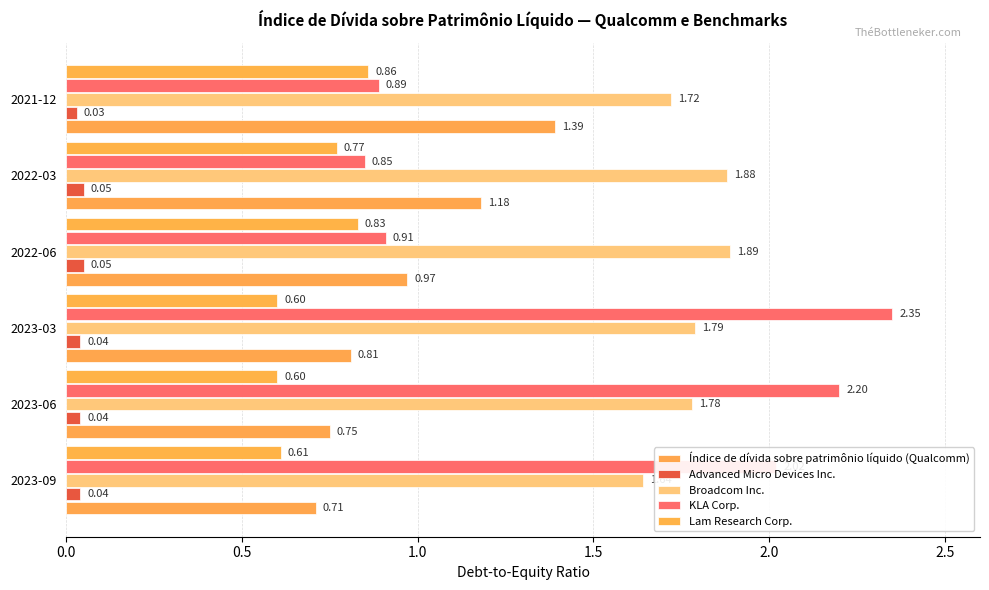

How many series are shown in this chart?

5